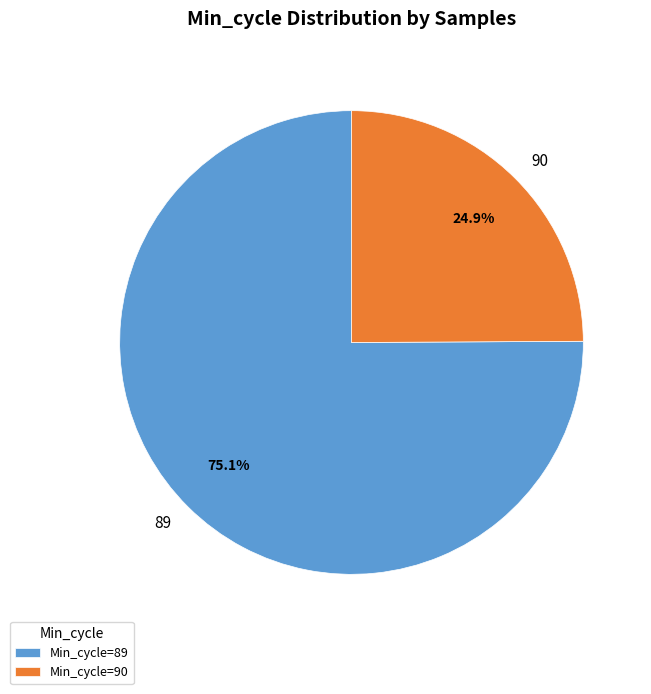

True or false: 89 accounts for 1% of the total.

False